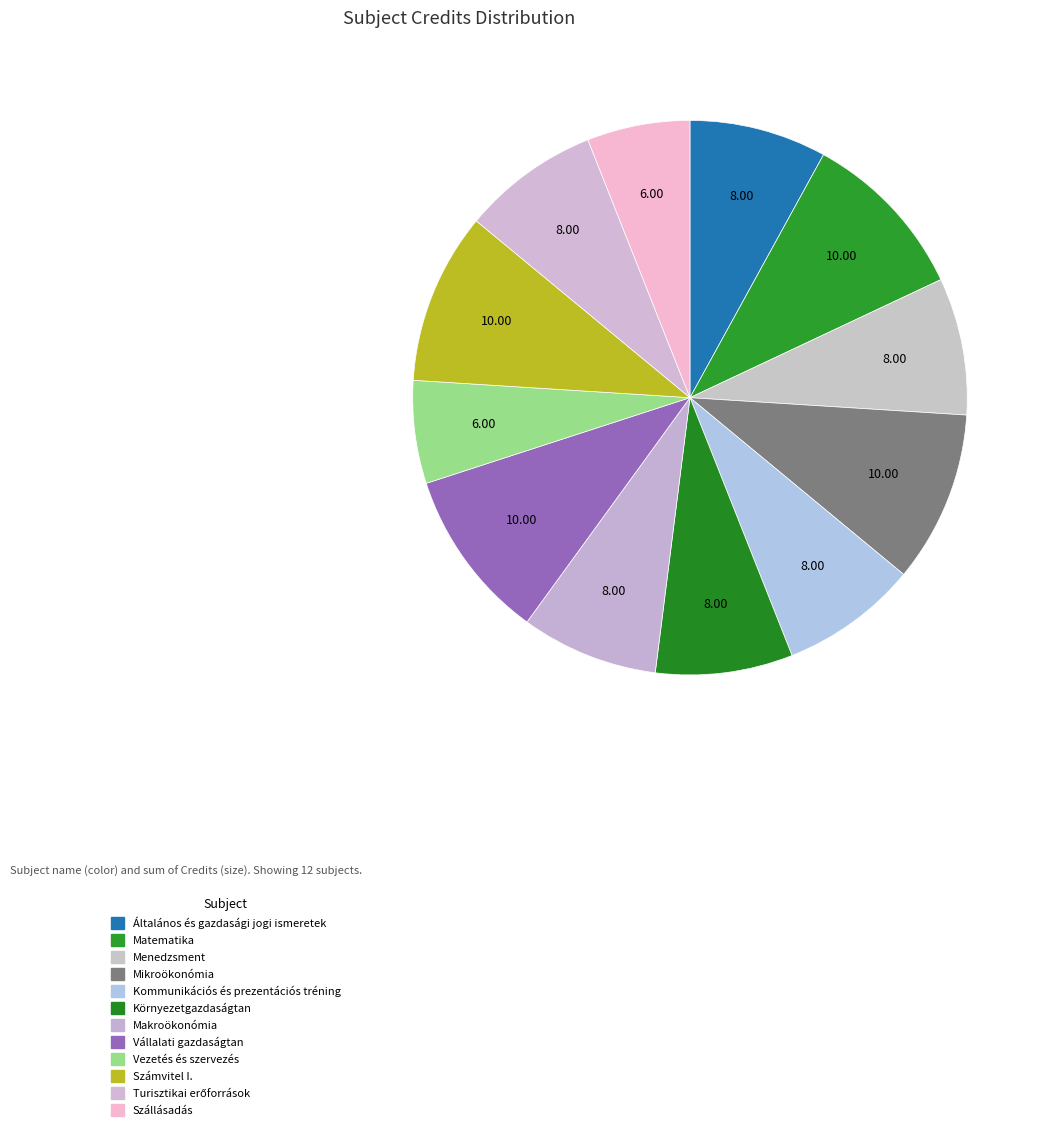

How many segments does this pie chart have?

12